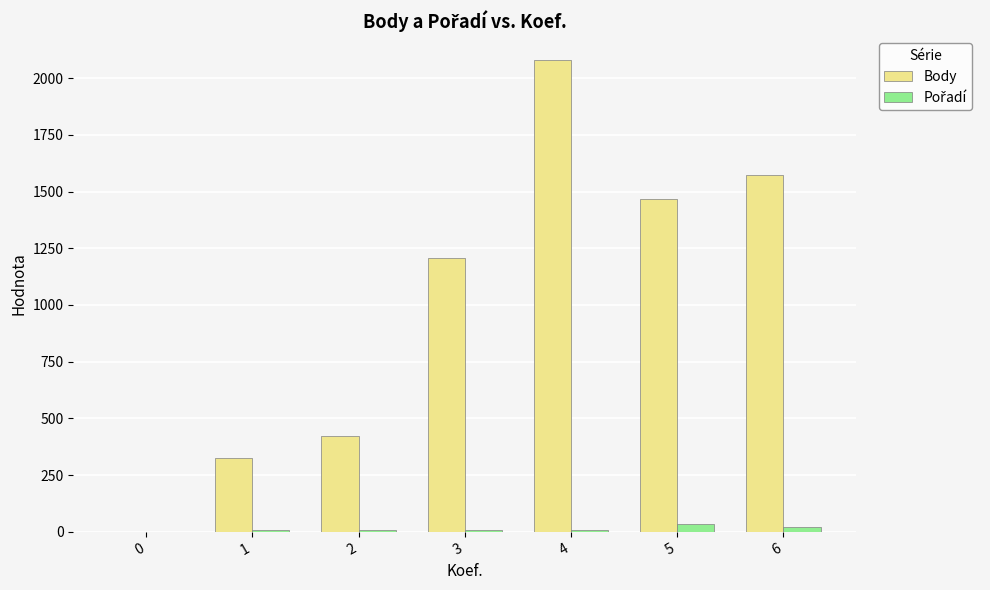

True or false: Body has a value of -1340 at 0.

False